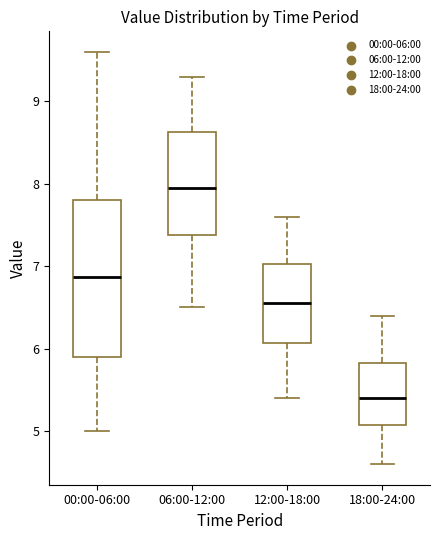

Where is the lower edge of the box for 00:00-06:00 on the y-axis? The values are not printed on the chart, so give them approximately, as read against the axis.

5.9